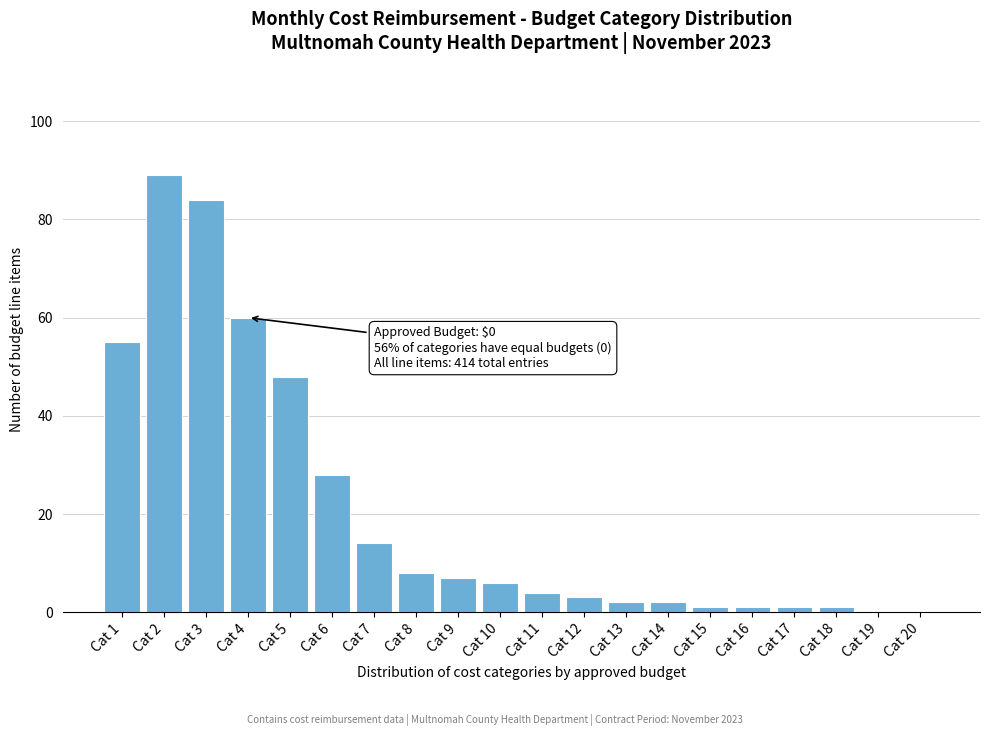

Reading right to left, what are all the values shown in this chart?

Cat 20=0	Cat 19=0	Cat 18=1	Cat 17=1	Cat 16=1	Cat 15=1	Cat 14=2	Cat 13=2	Cat 12=3	Cat 11=4	Cat 10=6	Cat 9=7	Cat 8=8	Cat 7=14	Cat 6=28	Cat 5=48	Cat 4=60	Cat 3=84	Cat 2=89	Cat 1=55